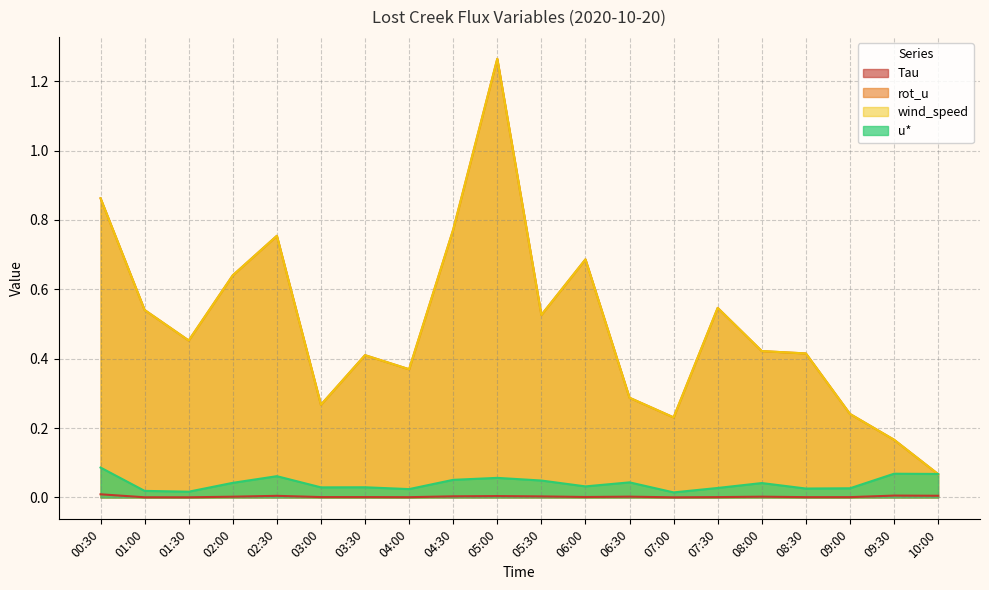

True or false: Tau has more than 1 interior local peaks.

True